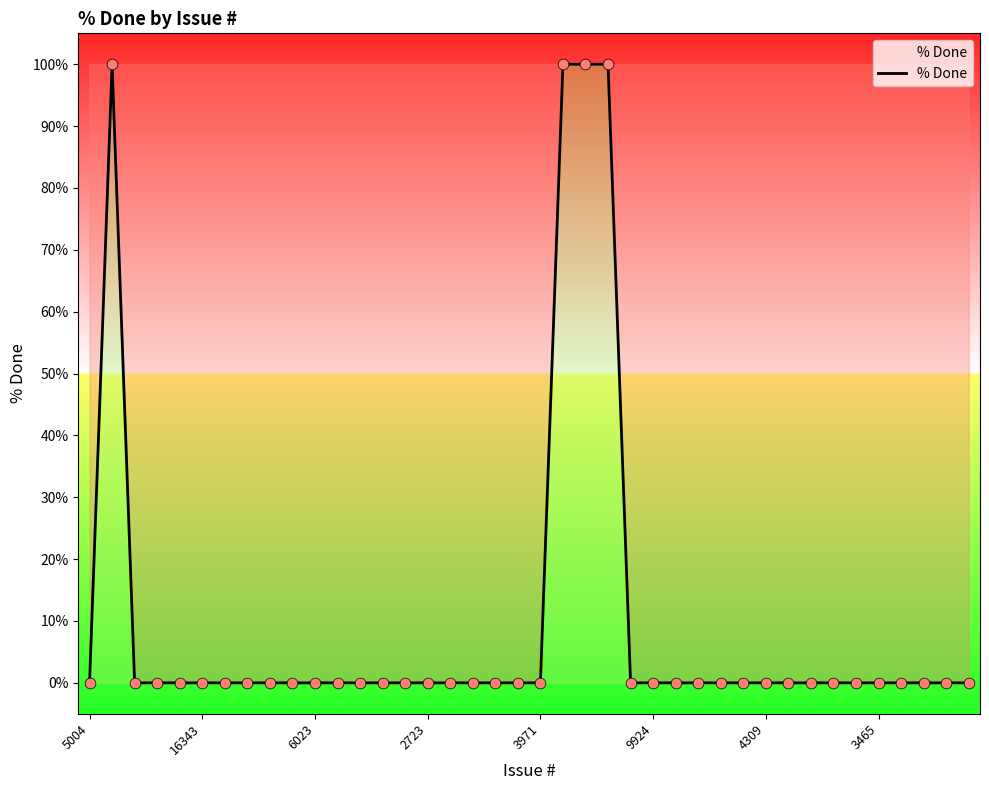

What is the maximum value shown in the chart?

100